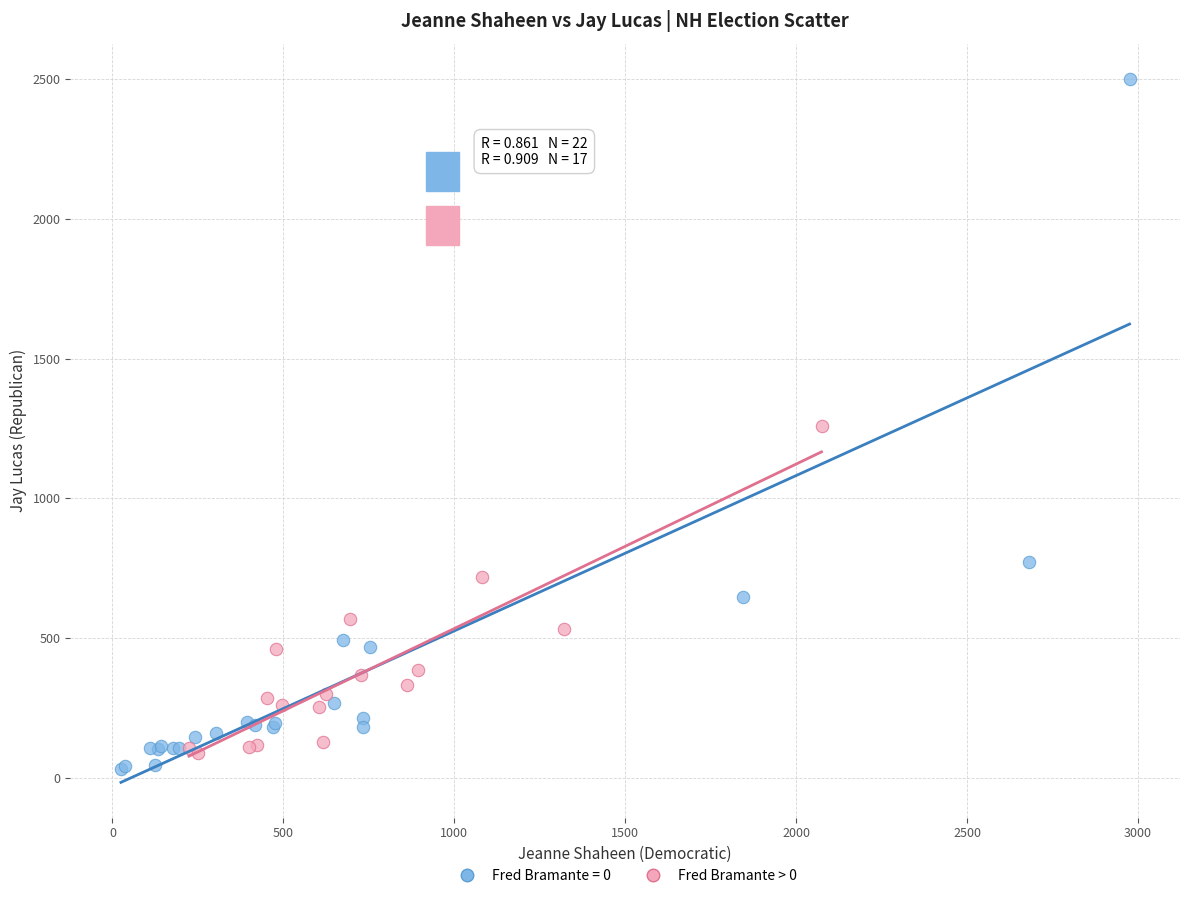

Which series has the largest Y range (max minus min)?

Fred Bramante = 0